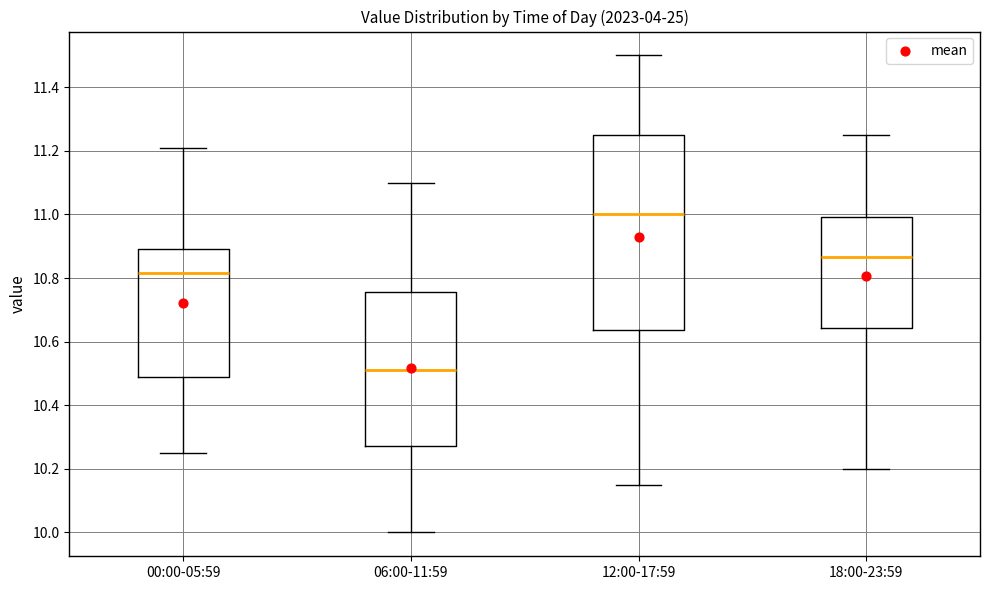

Reading left to right, transcribe this box plot: for each box, give where its median line is, the range the box spans, and where its two whiskers end, as read against the y-axis. The values are not printed on the chart, so give them approximately, as read against the axis.

00:00-05:59: median 10.82, box 10.48 to 10.90, whiskers 10.26 to 11.22
06:00-11:59: median 10.52, box 10.28 to 10.76, whiskers 10.00 to 11.10
12:00-17:59: median 11.00, box 10.64 to 11.26, whiskers 10.16 to 11.50
18:00-23:59: median 10.86, box 10.64 to 11.00, whiskers 10.20 to 11.26